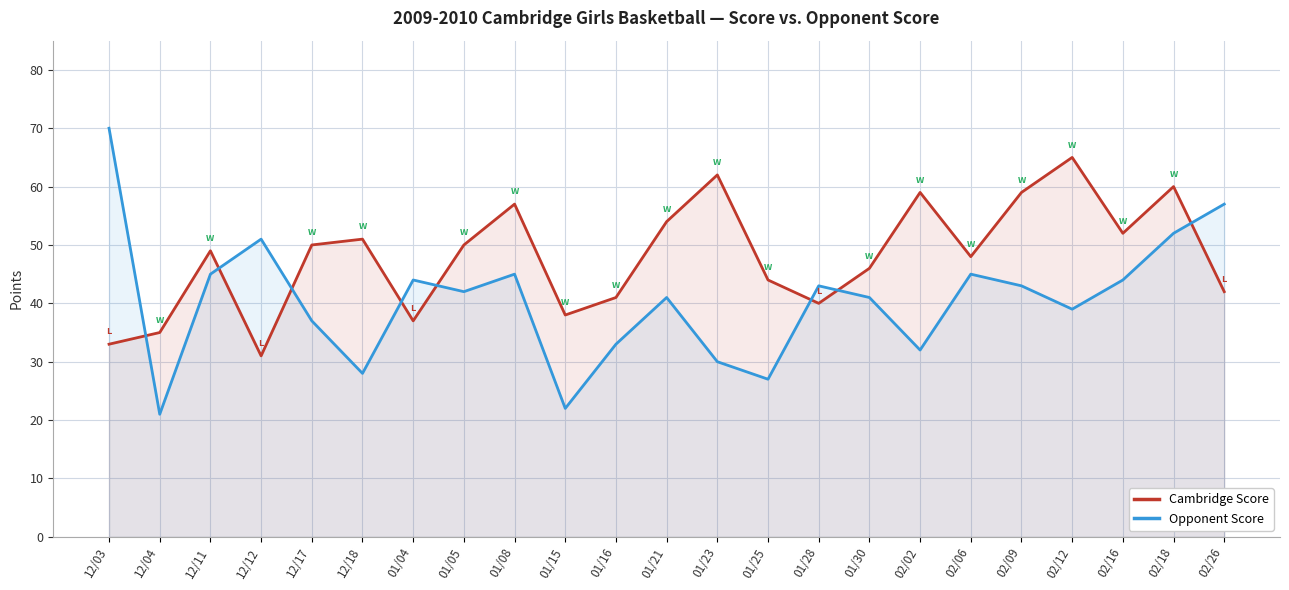

Reading left to right, transcribe all the data shown in this chart.

Cambridge Score: 12/03=33	12/04=35	12/11=49	12/12=31	12/17=50	12/18=51	01/04=37	01/05=50	01/08=57	01/15=38	01/16=41	01/21=54	01/23=62	01/25=44	01/28=40	01/30=46	02/02=59	02/06=48	02/09=59	02/12=65	02/16=52	02/18=60	02/26=42
Opponent Score: 12/03=70	12/04=21	12/11=45	12/12=51	12/17=37	12/18=28	01/04=44	01/05=42	01/08=45	01/15=22	01/16=33	01/21=41	01/23=30	01/25=27	01/28=43	01/30=41	02/02=32	02/06=45	02/09=43	02/12=39	02/16=44	02/18=52	02/26=57